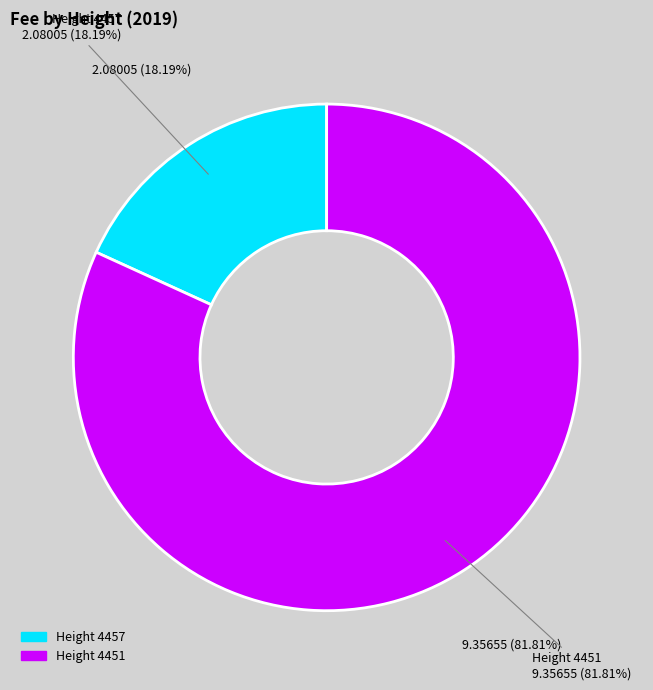

Count the number of slices in the pie.

2